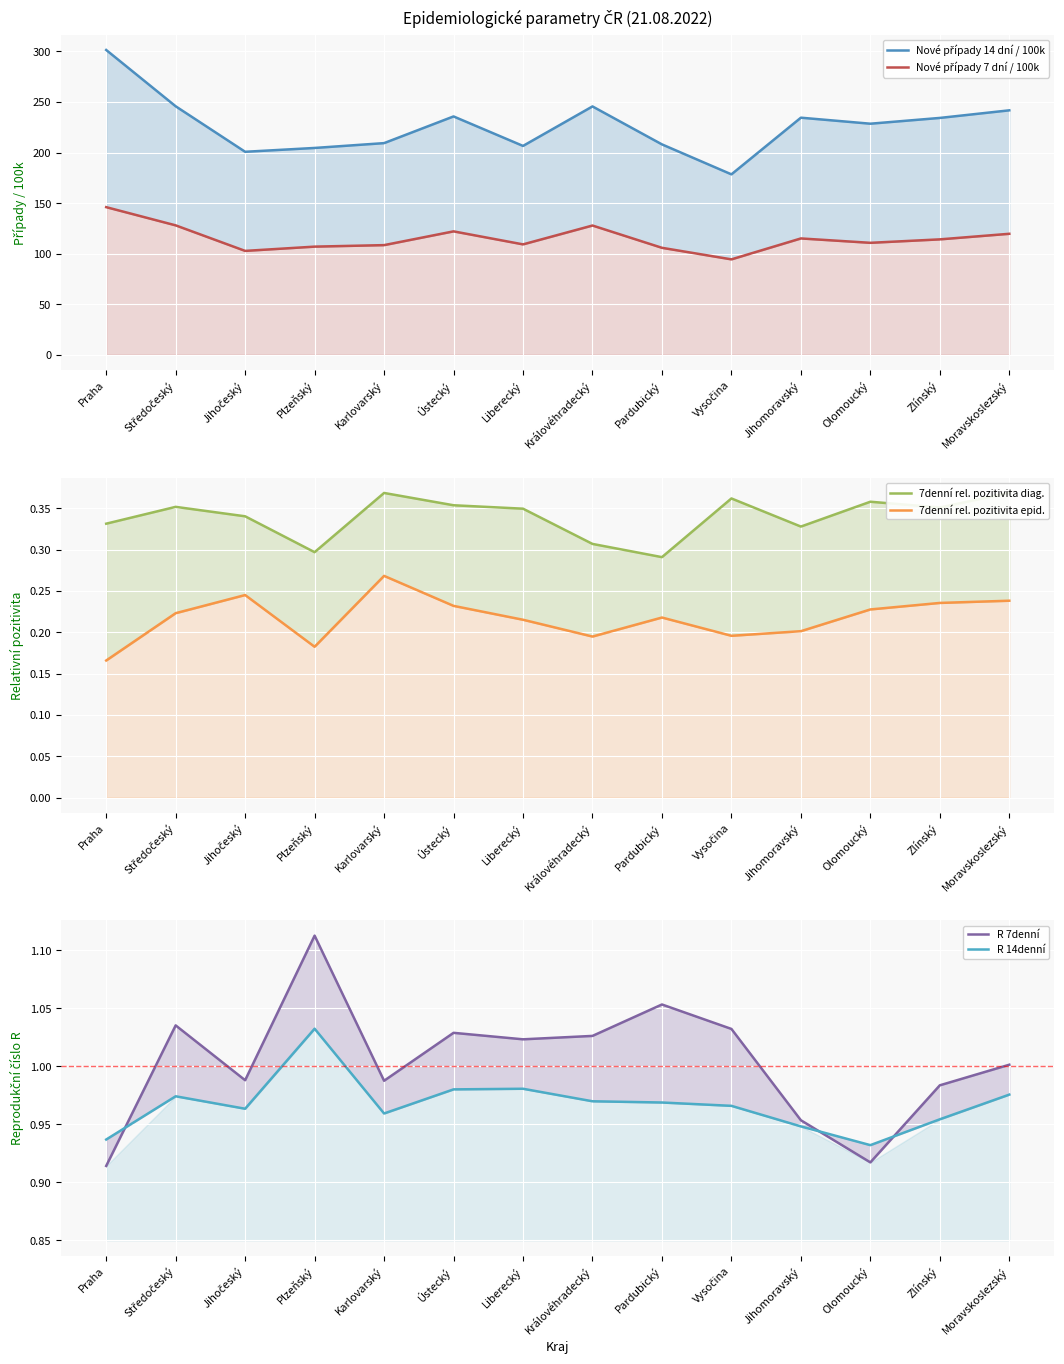

True or false: R 7denní has a value of 1.1 at Plzeňský.

True